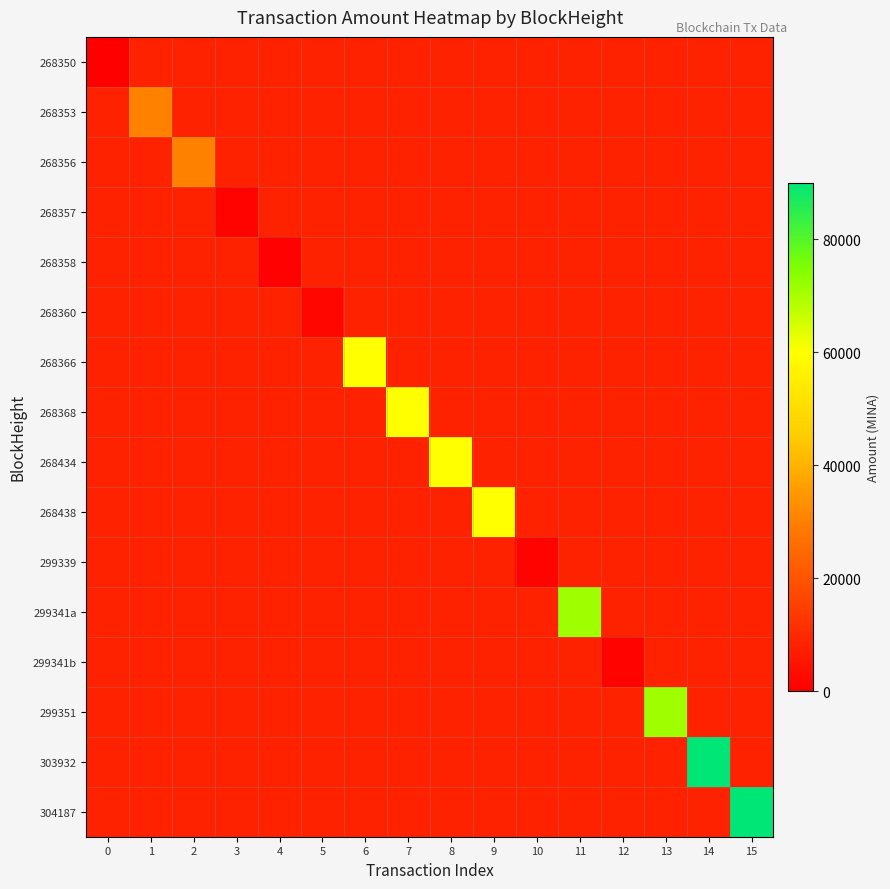

Is it true that 299341a equals 27710.6 at 11?

False